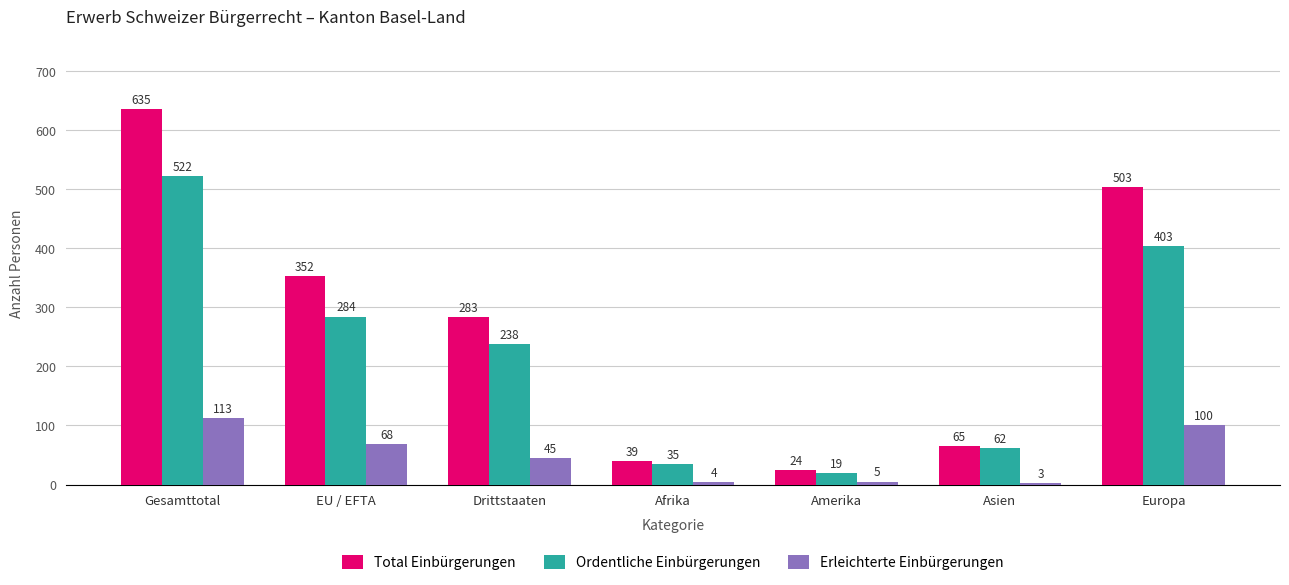

What is the value of the Erleichterte Einbürgerungen bar at the 7th from the left?

100